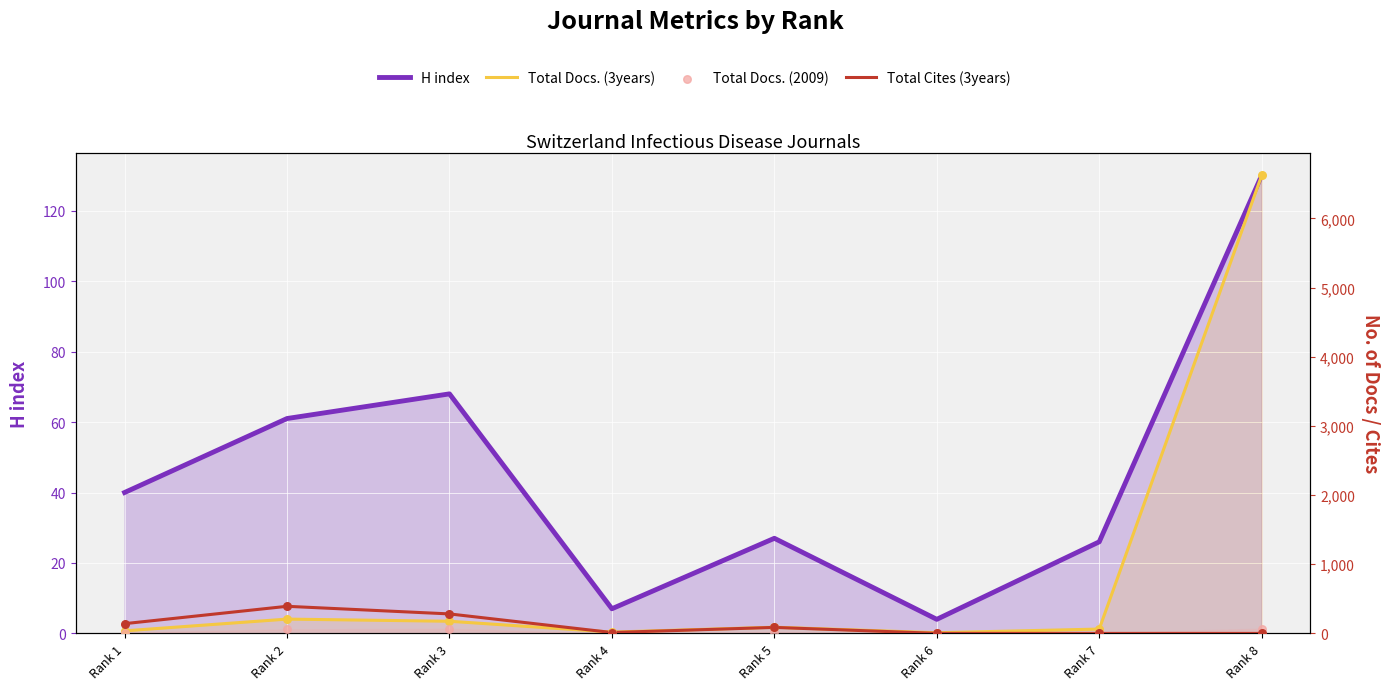

Which series has the largest total across all categories?

Total Docs. (3years)